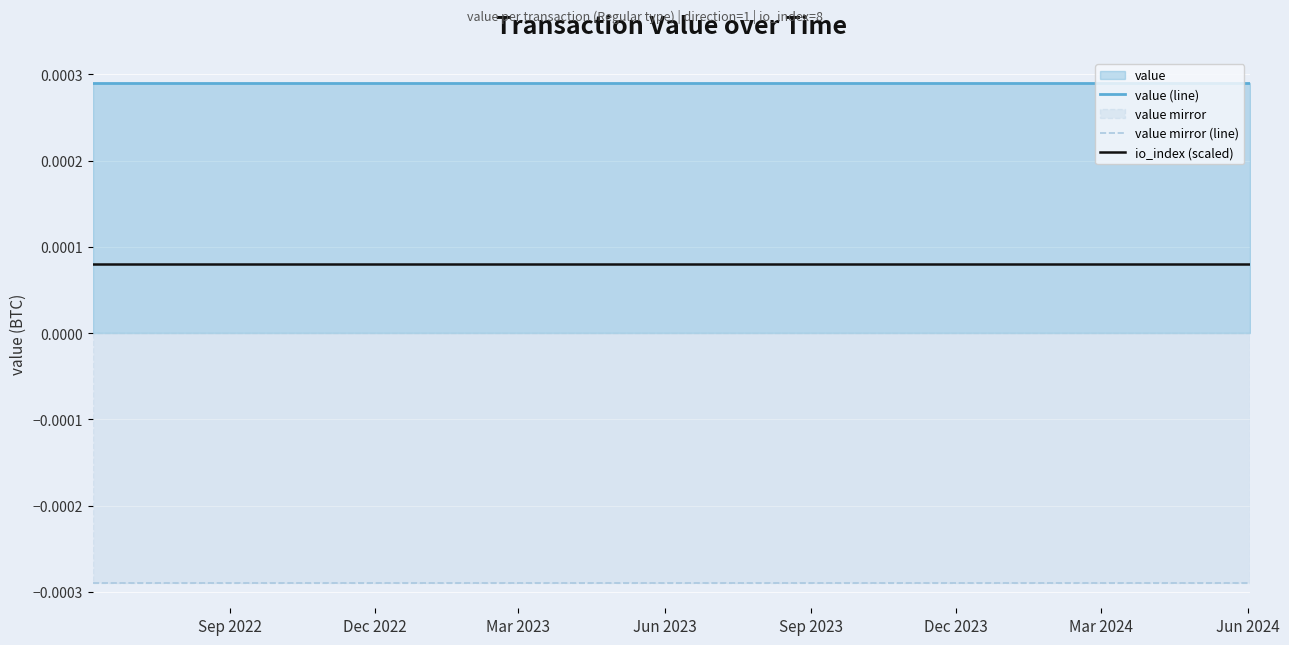

List the series in order of their peak value, highest first.

value (line), io_index (scaled), value mirror (line)